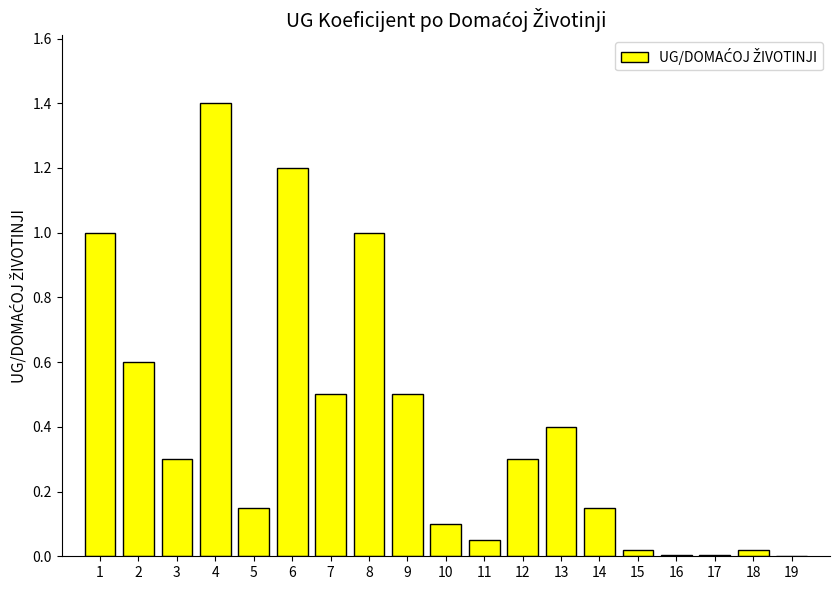

What is the sum of all values?

7.7